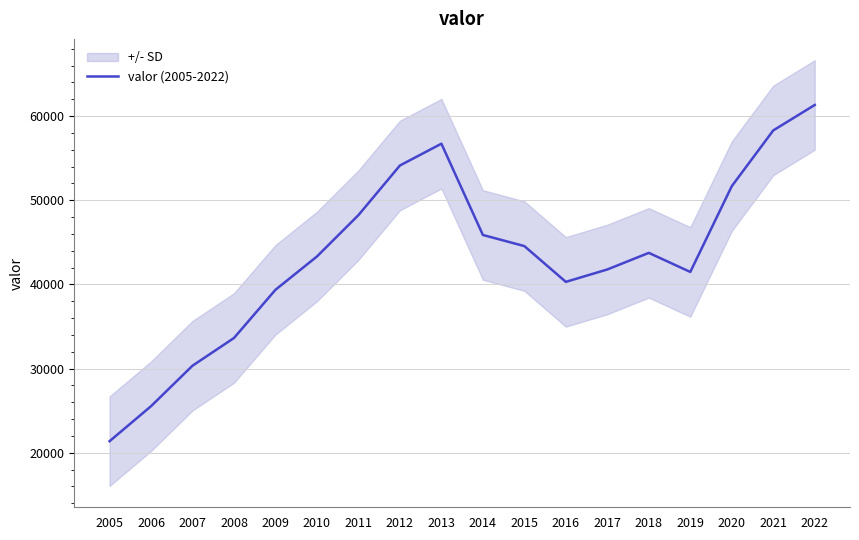

List the labels in order of value, smallest first.

2005, 2006, 2007, 2008, 2009, 2016, 2019, 2017, 2010, 2018, 2015, 2014, 2011, 2020, 2012, 2013, 2021, 2022